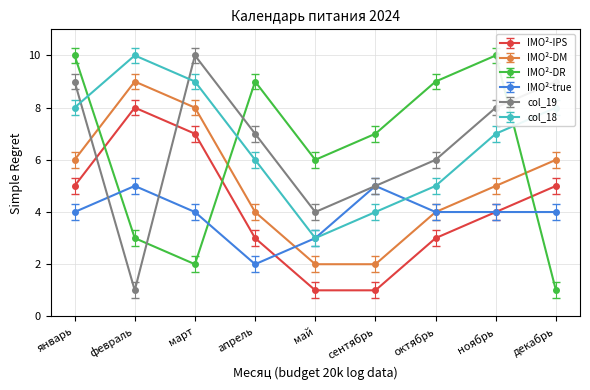

What is the value of the IMO²-DR point at the 3rd from the left?

2